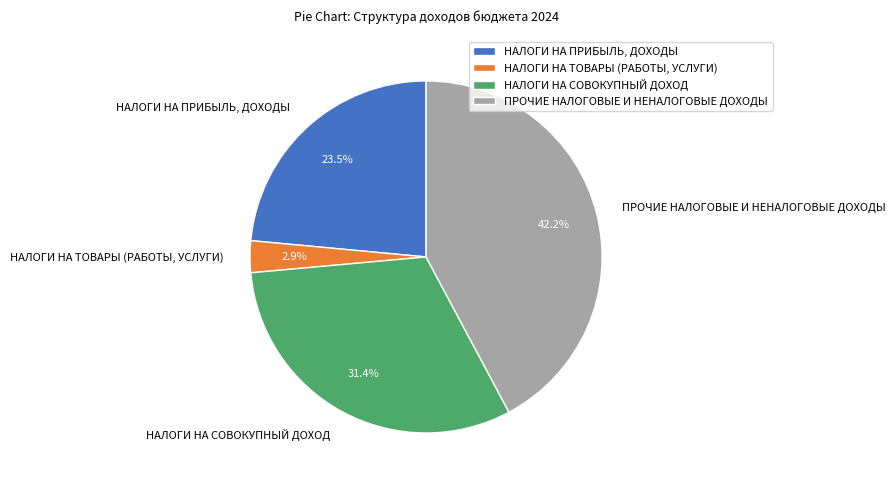

Do ПРОЧИЕ НАЛОГОВЫЕ И НЕНАЛОГОВЫЕ ДОХОДЫ and НАЛОГИ НА ПРИБЫЛЬ, ДОХОДЫ together represent more than half of the pie?

Yes